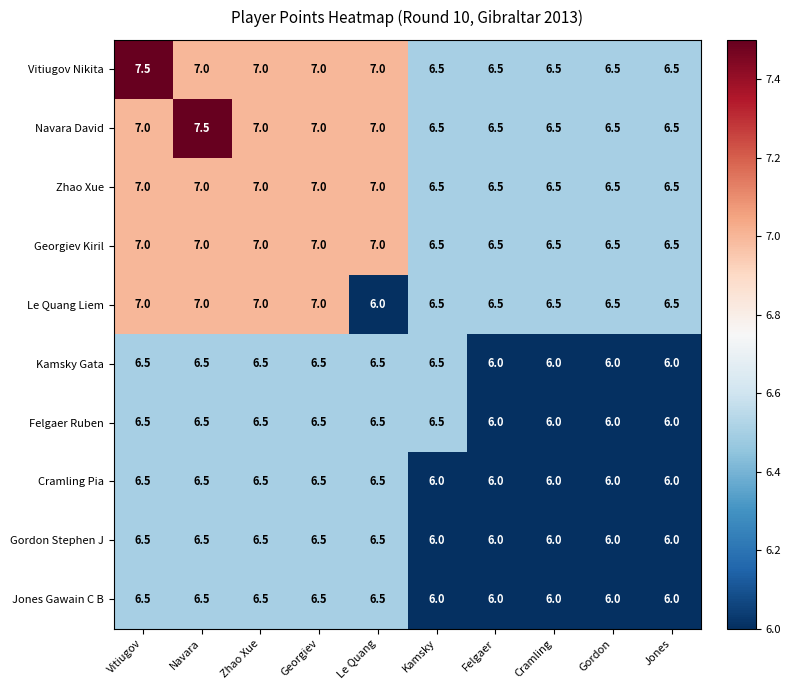

What is the difference between the highest and lowest values at Vitiugov?

1.0